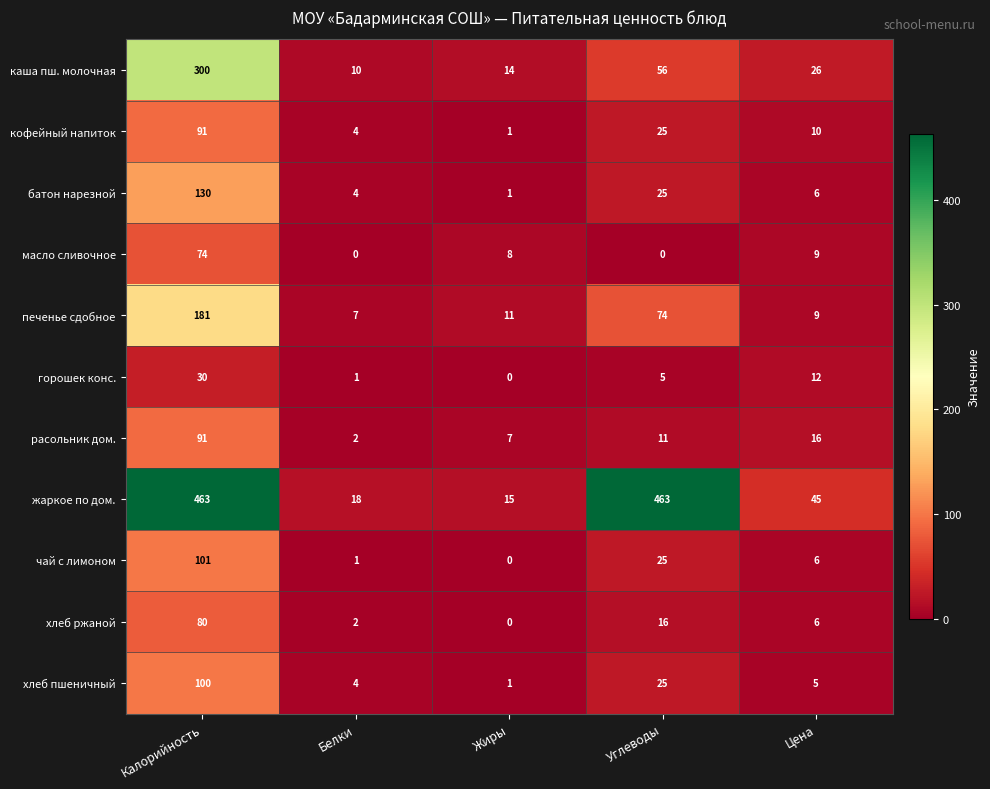

What is the spread (max minus min) of values at Калорийность?

433